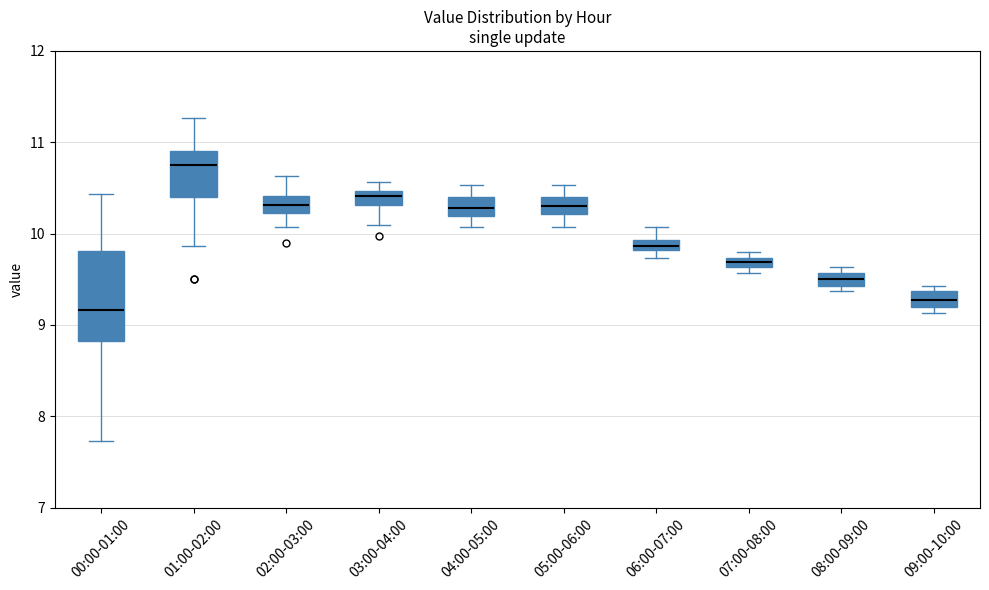

Comparing the boxes themselves (not the whiskers), which one is the tallest?

00:00-01:00